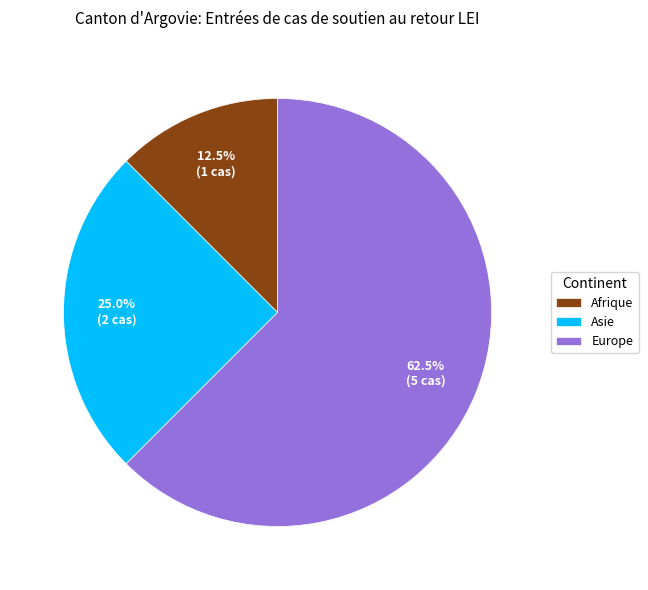

Which category has the smallest portion of the pie?

Afrique